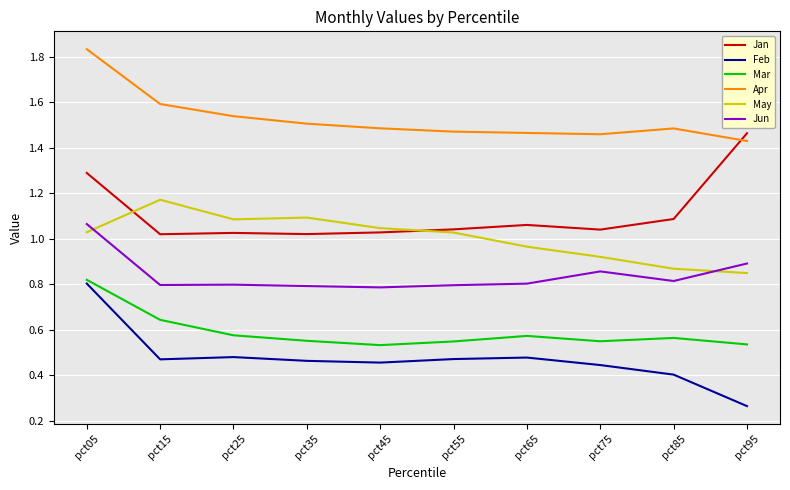

Which series ends up on top after the final intersection of Apr and Jan?

Jan